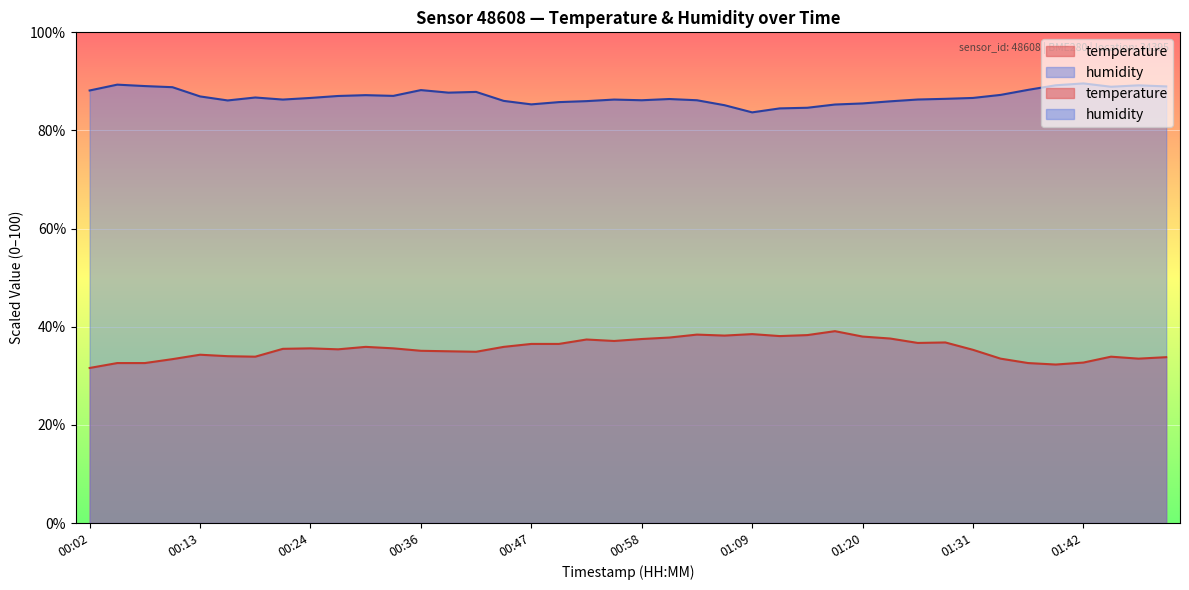

The value of humidity at 00:38 is 131.8. True or false?

False